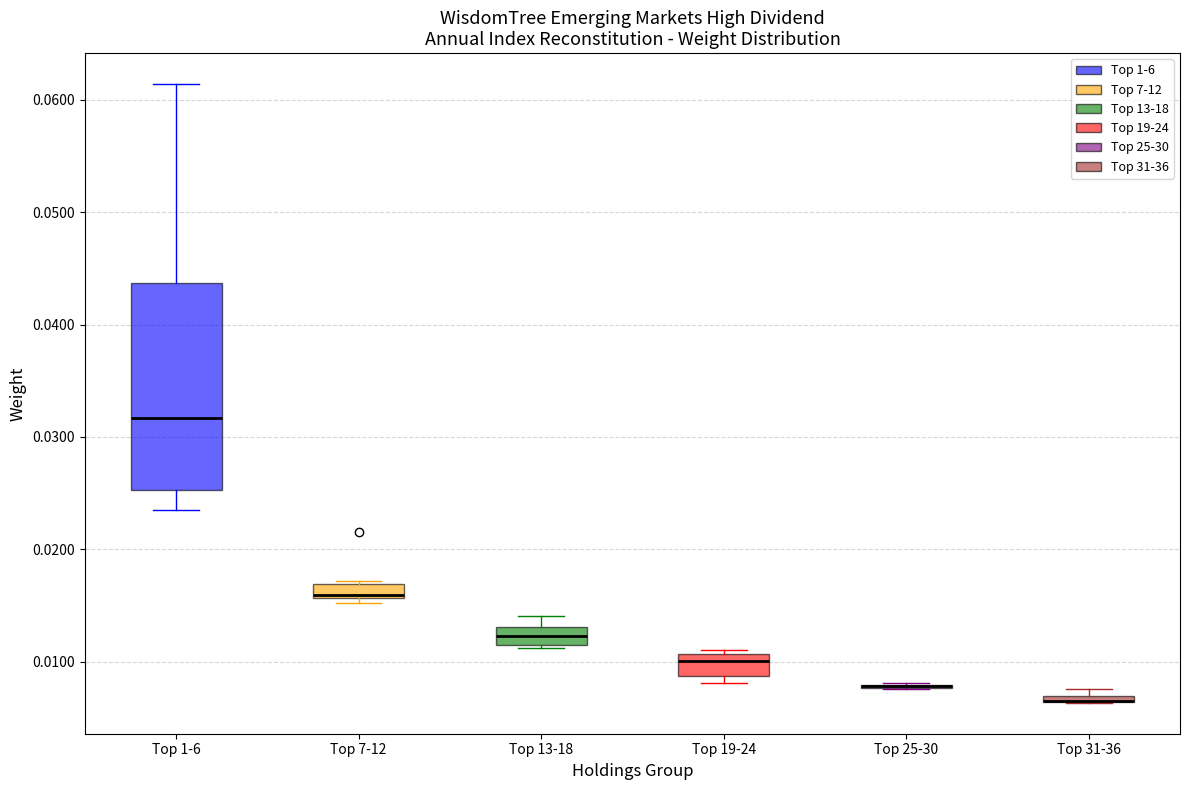

Where is the lower edge of the box for Top 31-36 on the y-axis? The values are not printed on the chart, so give them approximately, as read against the axis.

0.006